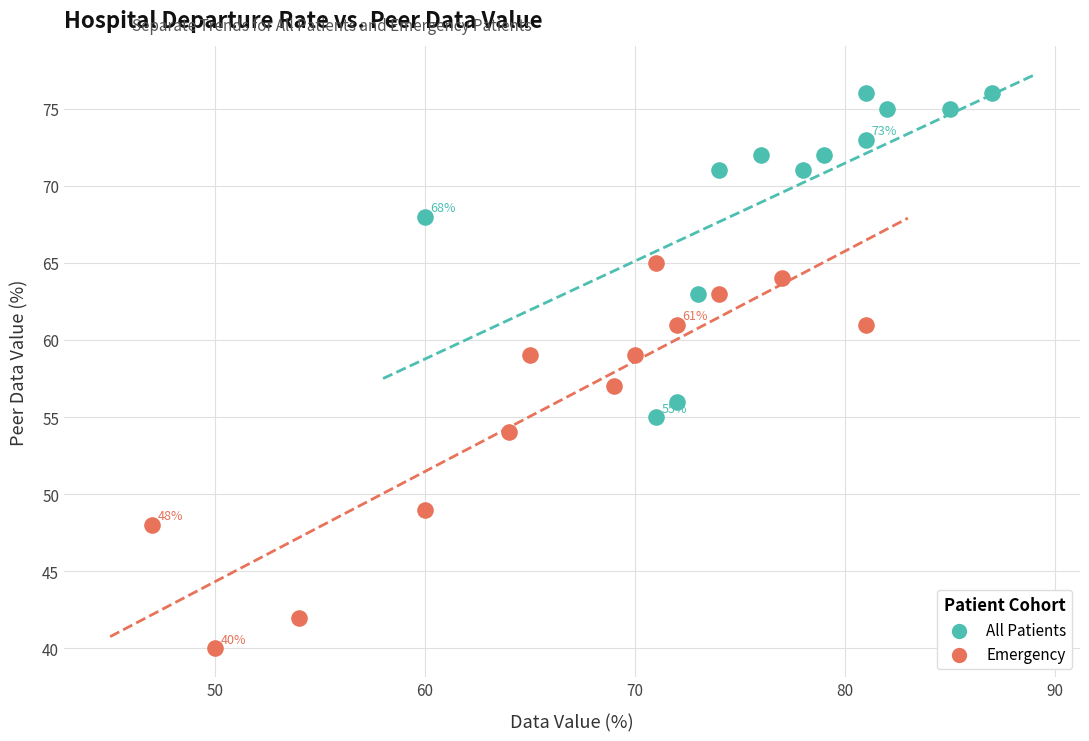

Which series contains the lowest Y value?

Emergency